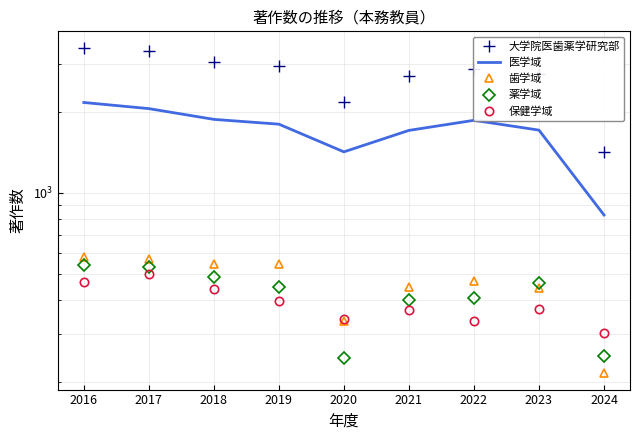

Which series has the largest range (max minus min)?

大学院医歯薬学研究部